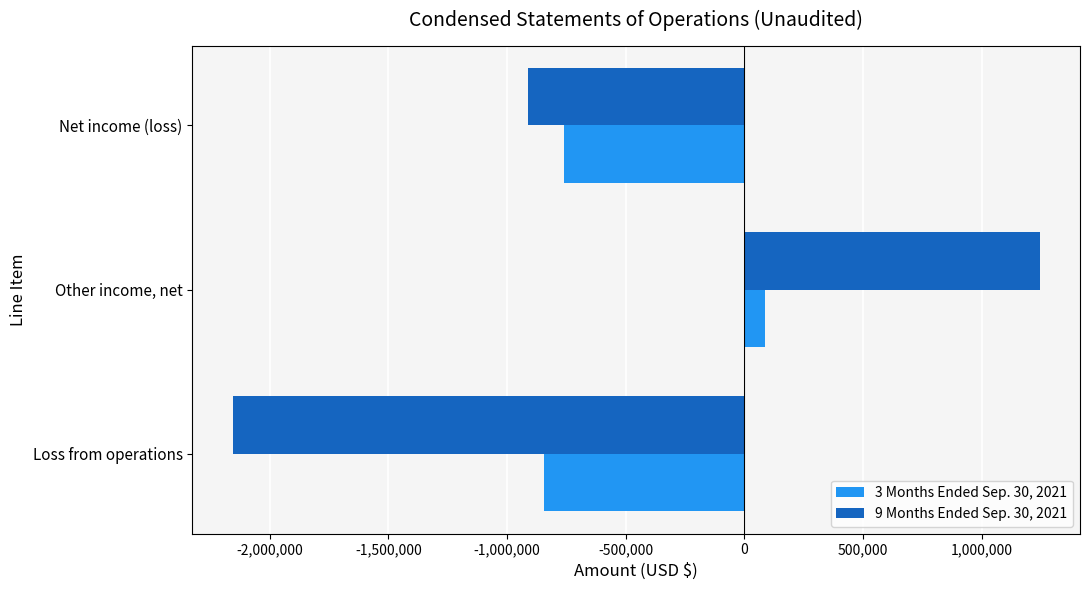

What is the maximum value shown in the chart?

1244830